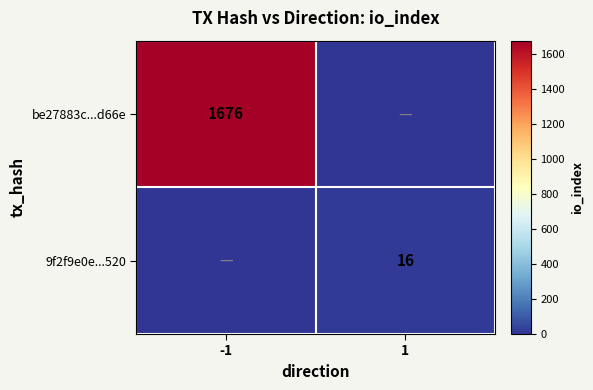

Is it true that 9f2f9e0e...520 equals 28 at 1?

False